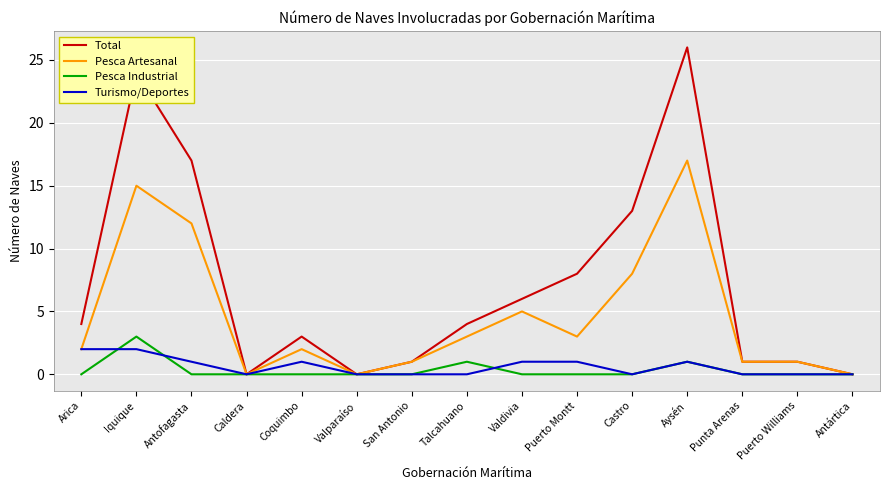

What position from the left is San Antonio?

7